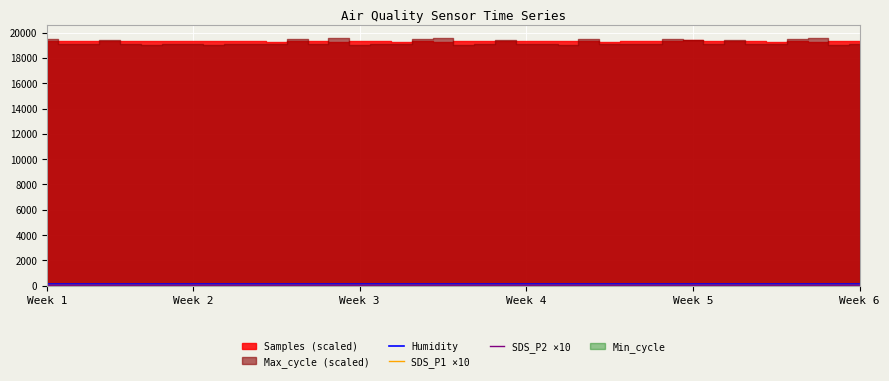

Count the number of categories in the chart.

40